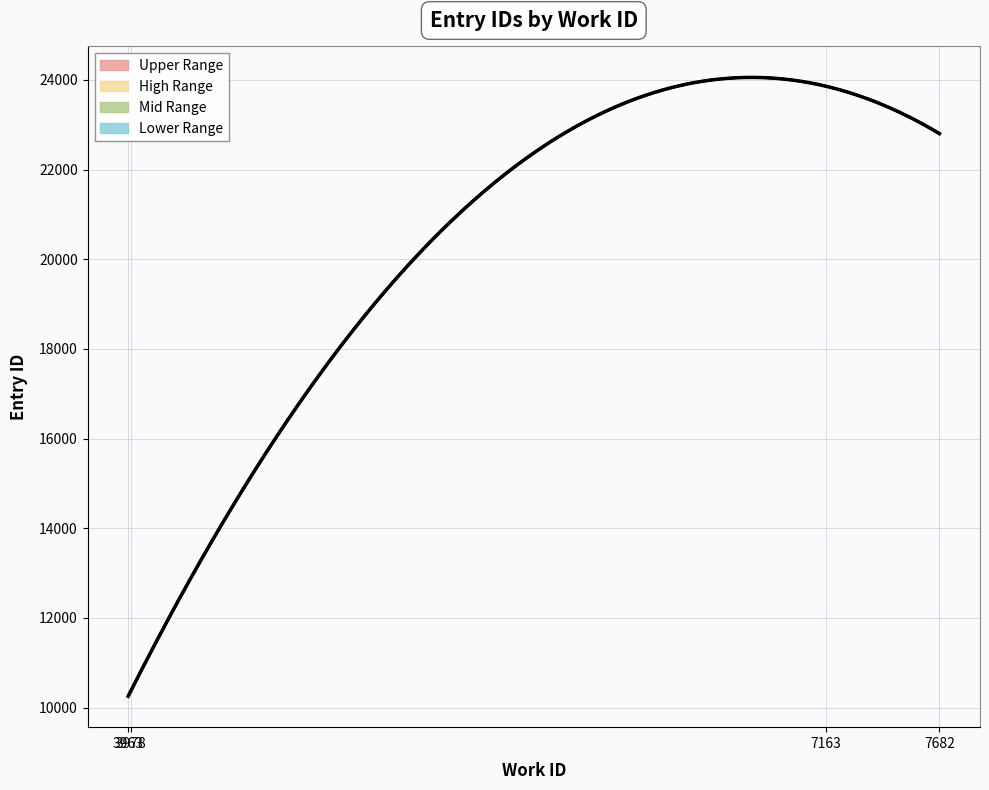

What is the smallest value displayed?

10321